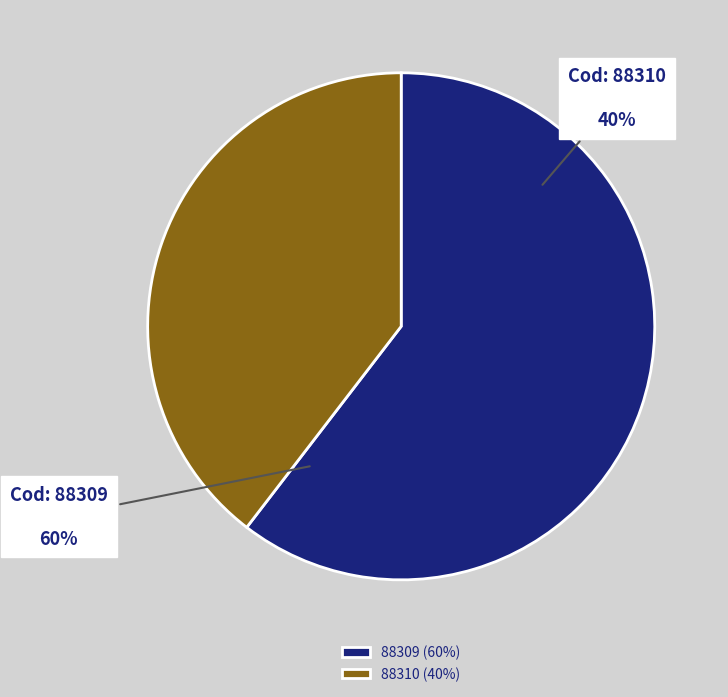

Which slice is the largest?

88309